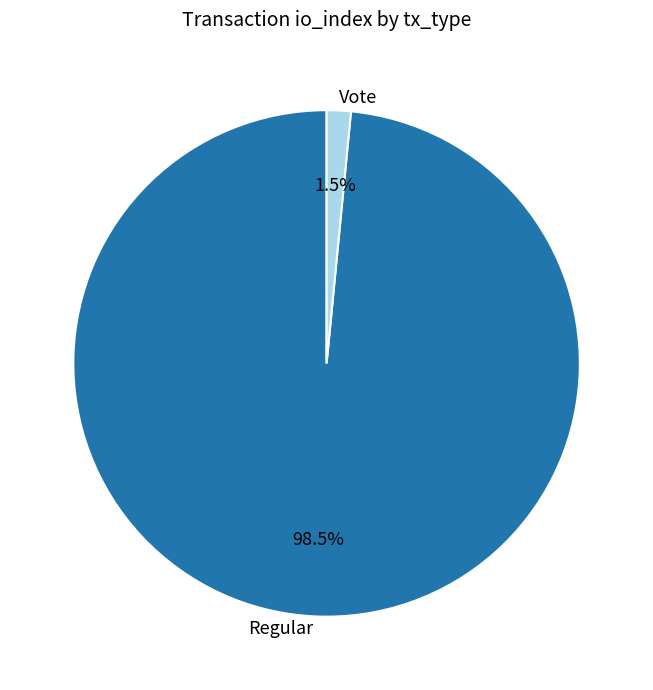

Which slice represents more than half of the pie?

Regular